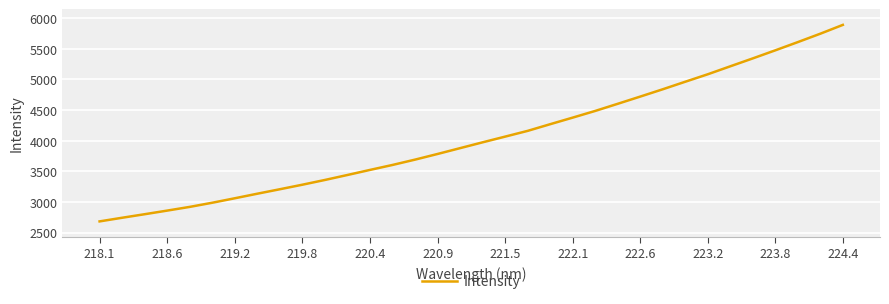

What is the greatest value displayed?

5890.5